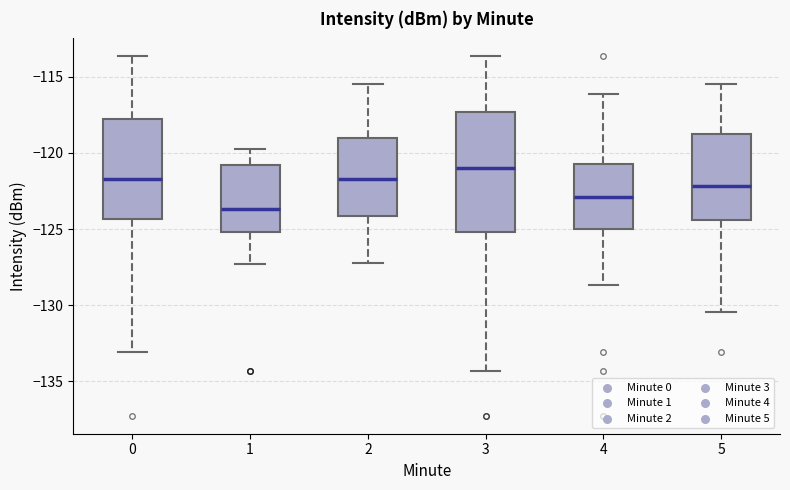

Which box's median line is the lowest?

1